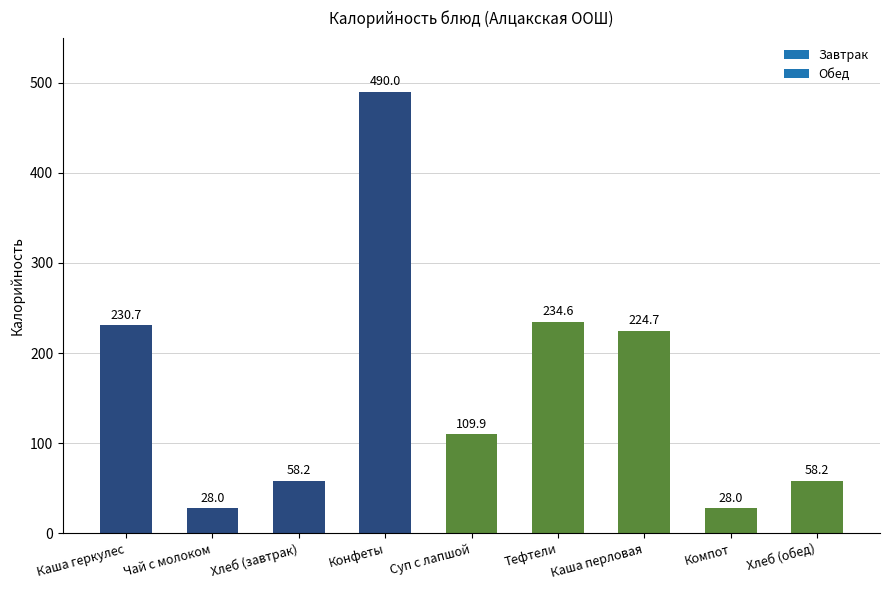

What is the average value?

162.5